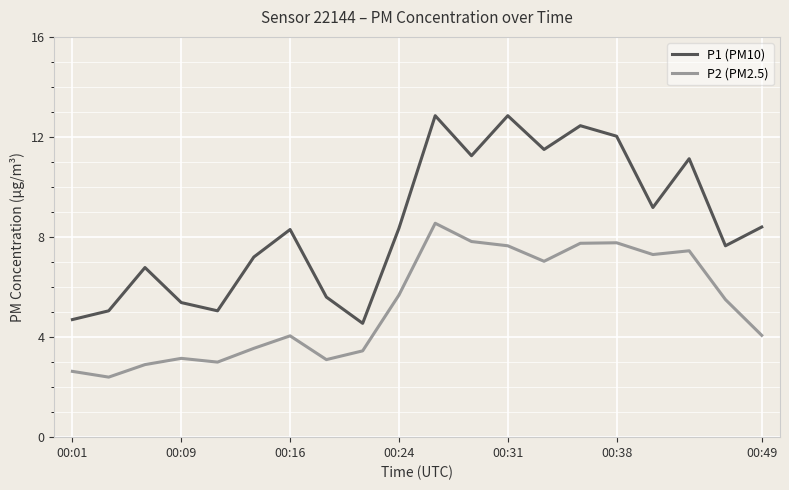

Is this an area chart (filled region under the line)?

No